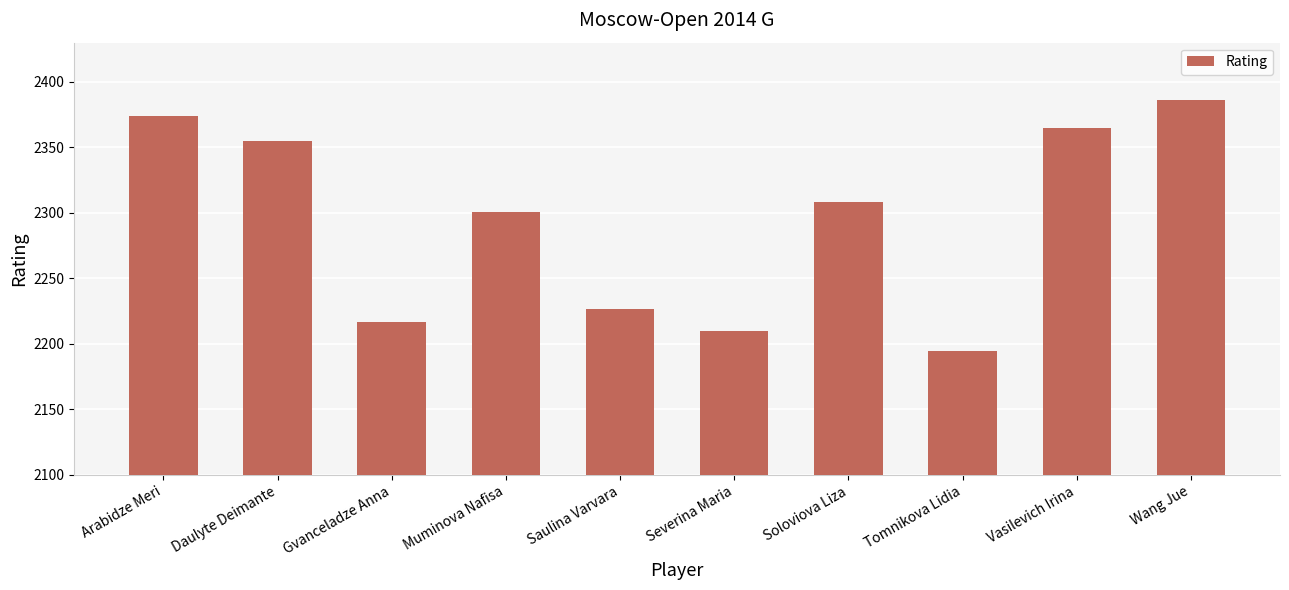

What is the label of the 4th bar from the right?

Soloviova Liza